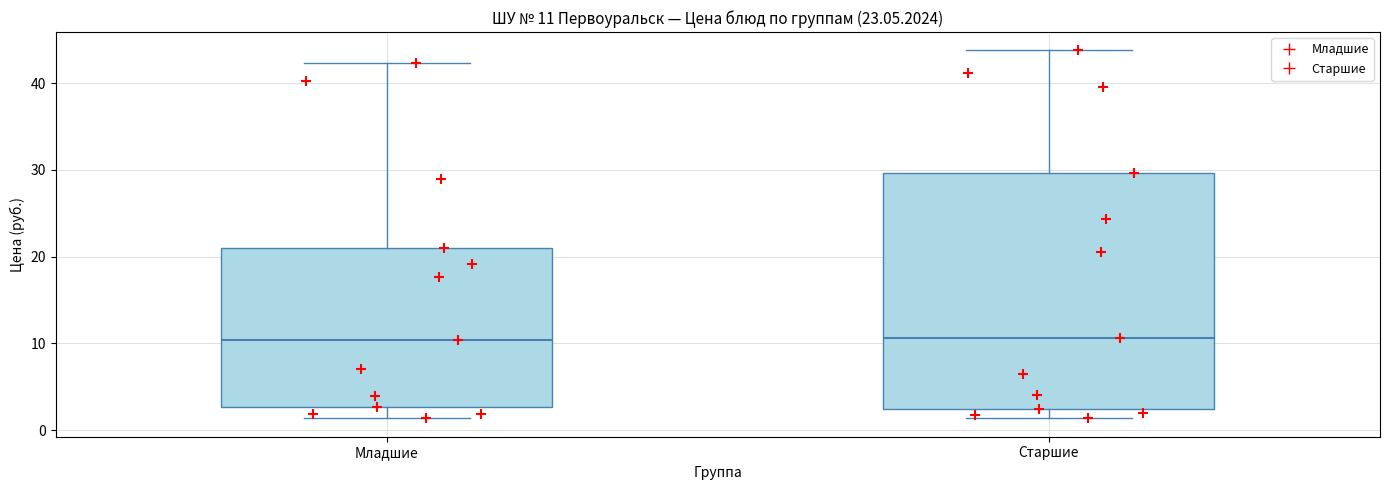

Comparing the boxes themselves (not the whiskers), which one is the tallest?

Старшие